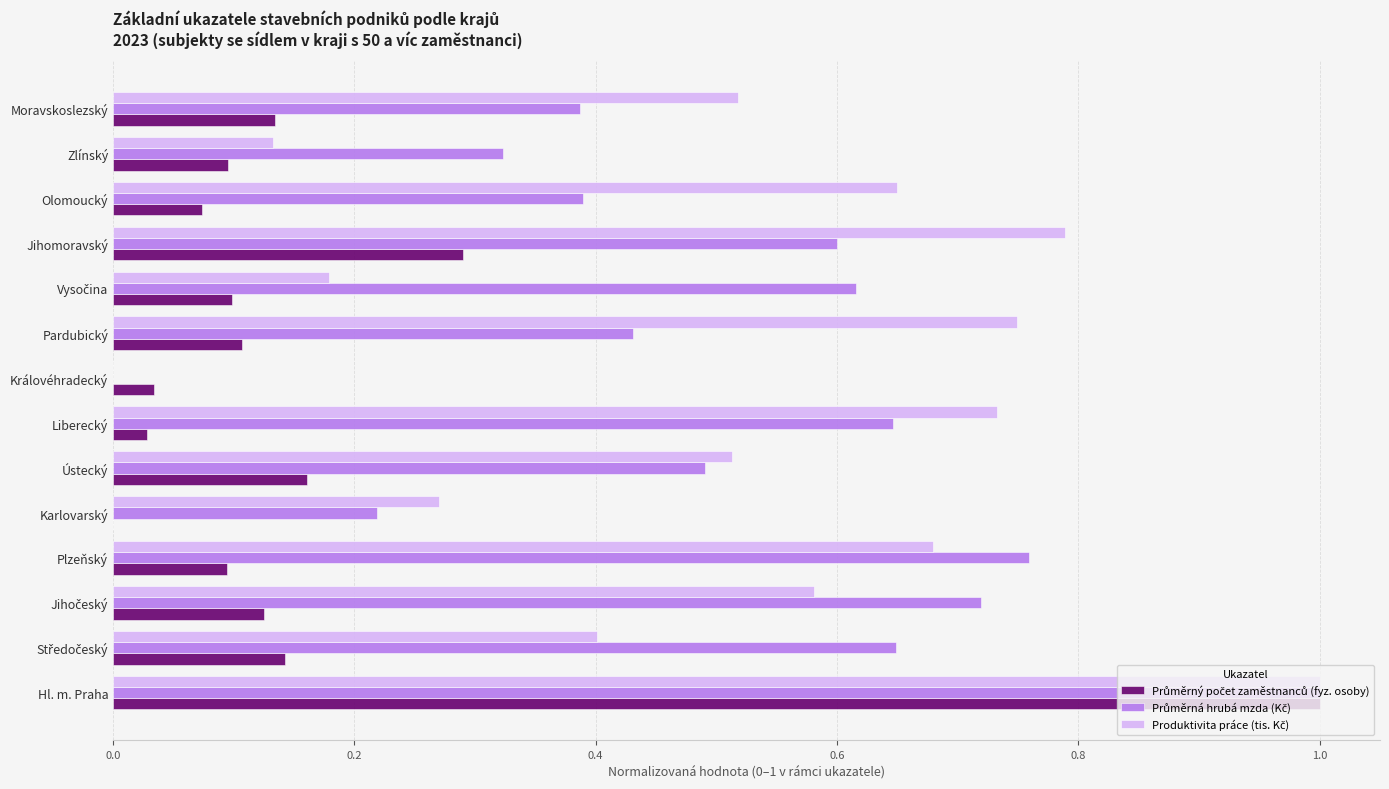

At which category is the sum across all series the highest?

Hl. m. Praha